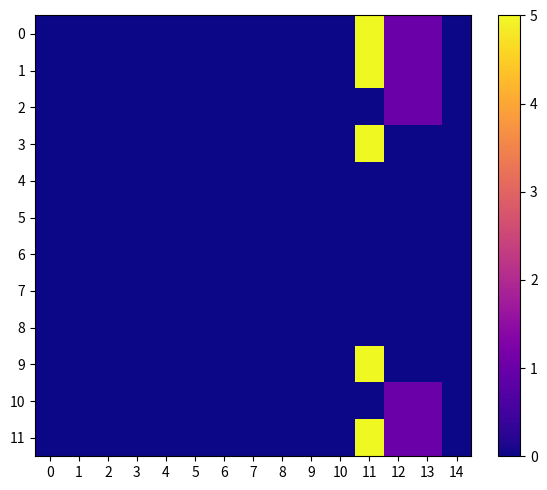

Which category has the highest value across all series?

11